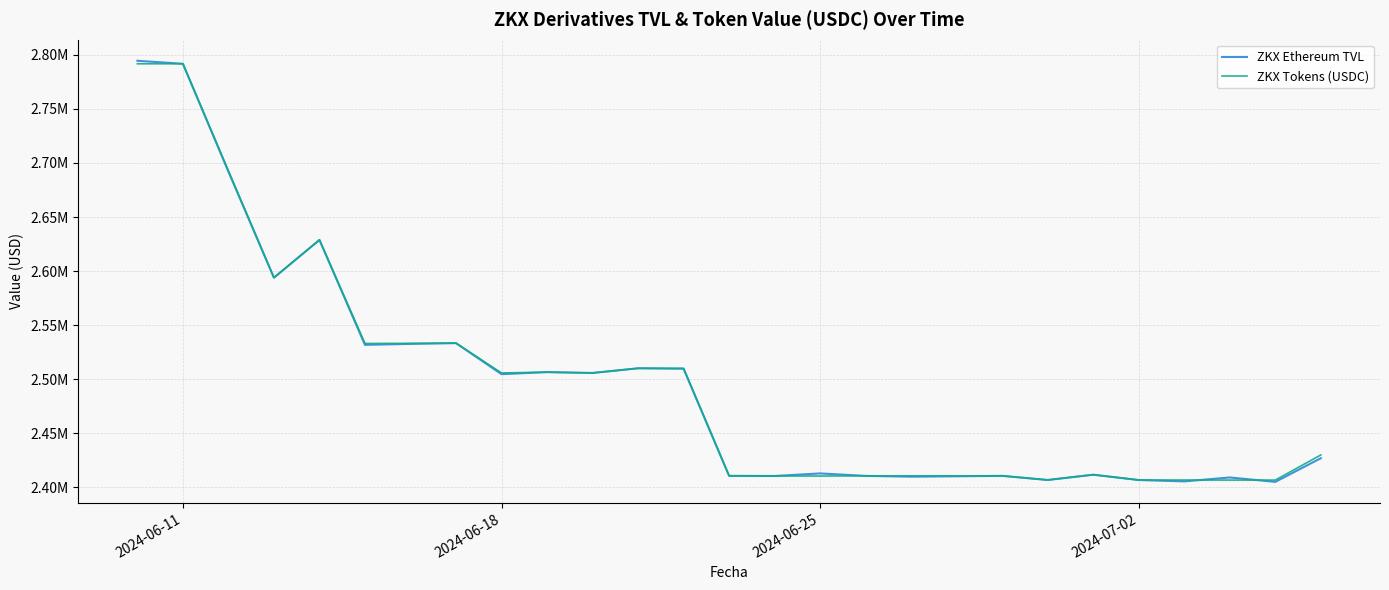

Which series ends up on top after the final intersection of ZKX Ethereum TVL and ZKX Tokens (USDC)?

ZKX Tokens (USDC)